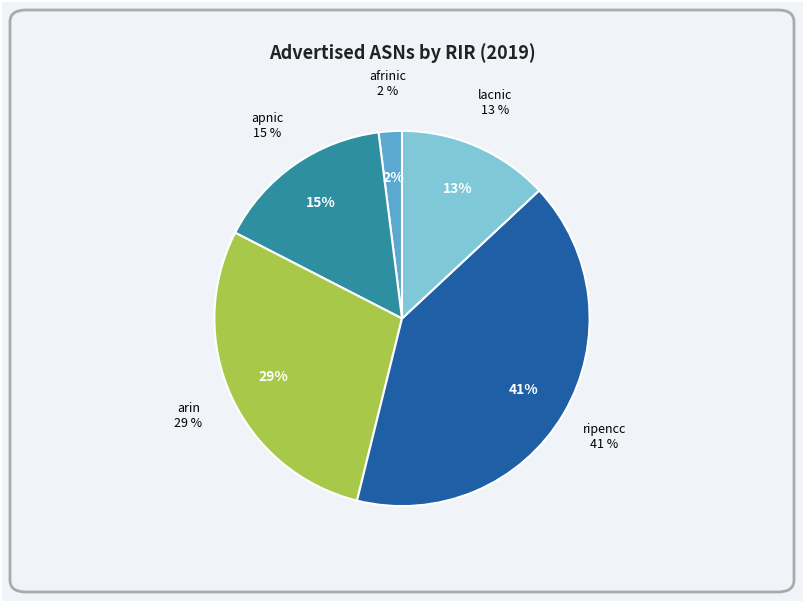

Is it true that arin is 36% of the pie?

False